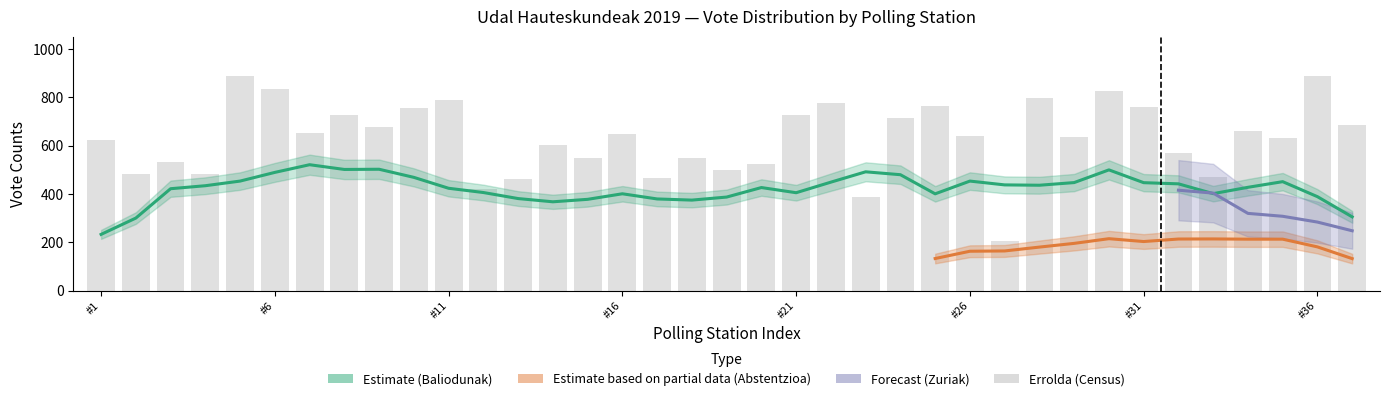

True or false: Botoak has a value of 627 at 25.

False